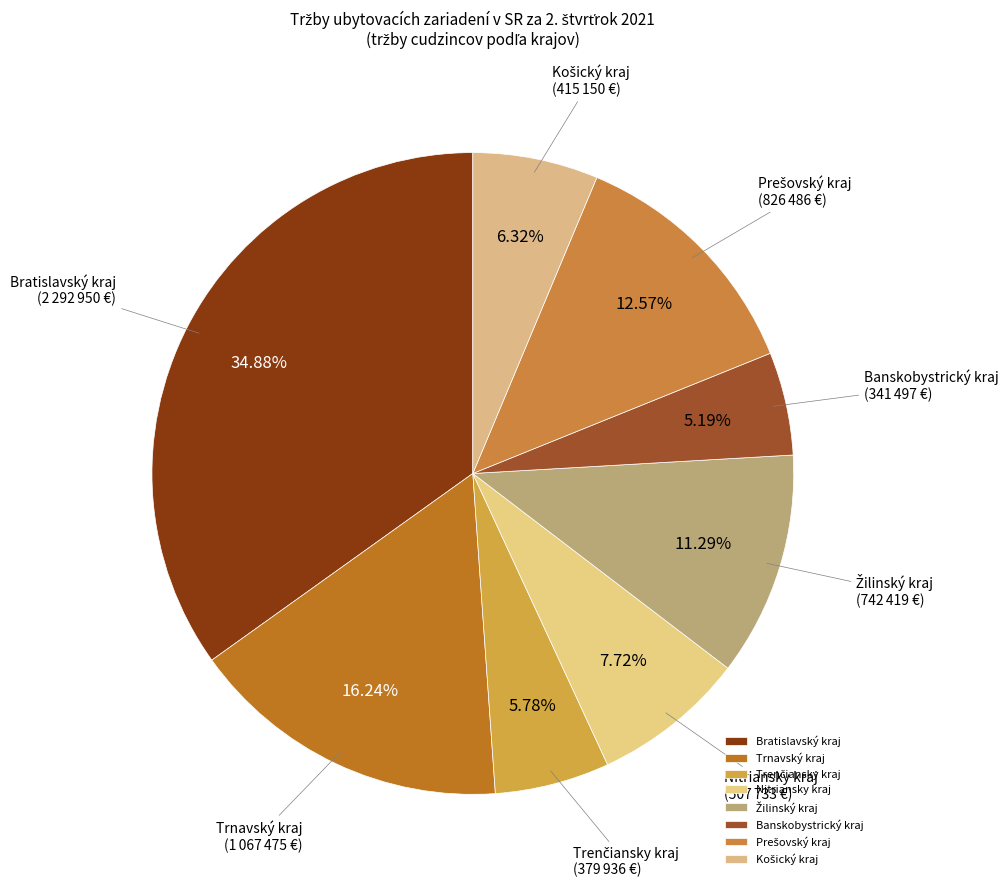

Between Trnavský kraj and Nitriansky kraj, which is larger?

Trnavský kraj